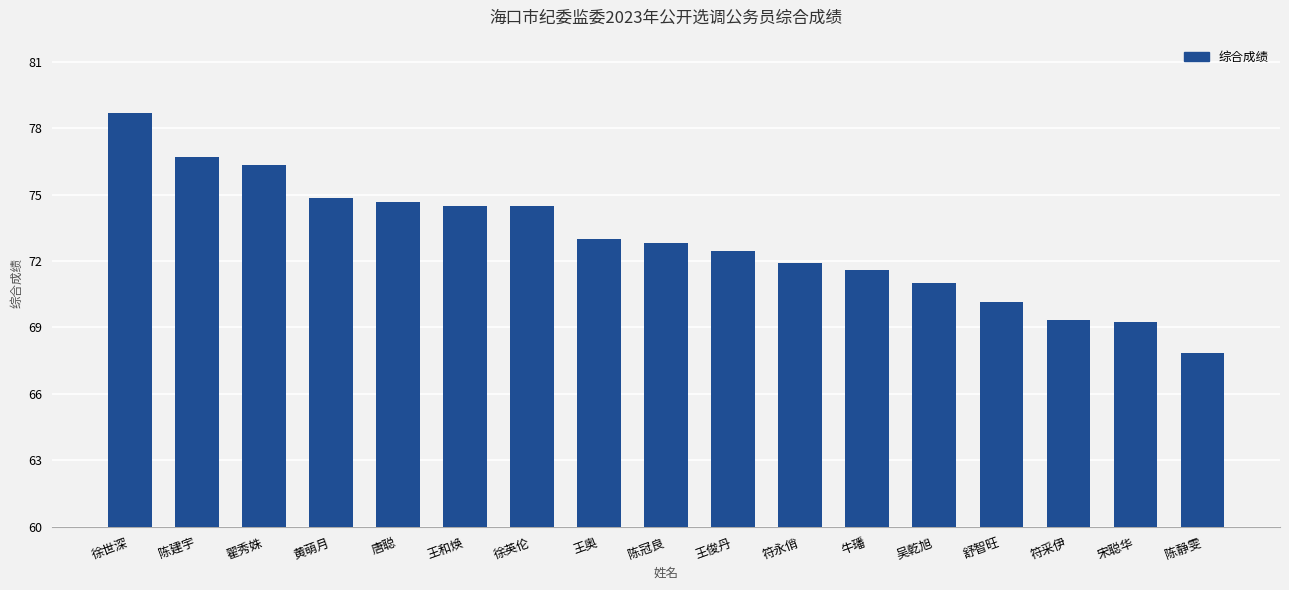

What is the label of the 11th bar from the right?

徐英伦